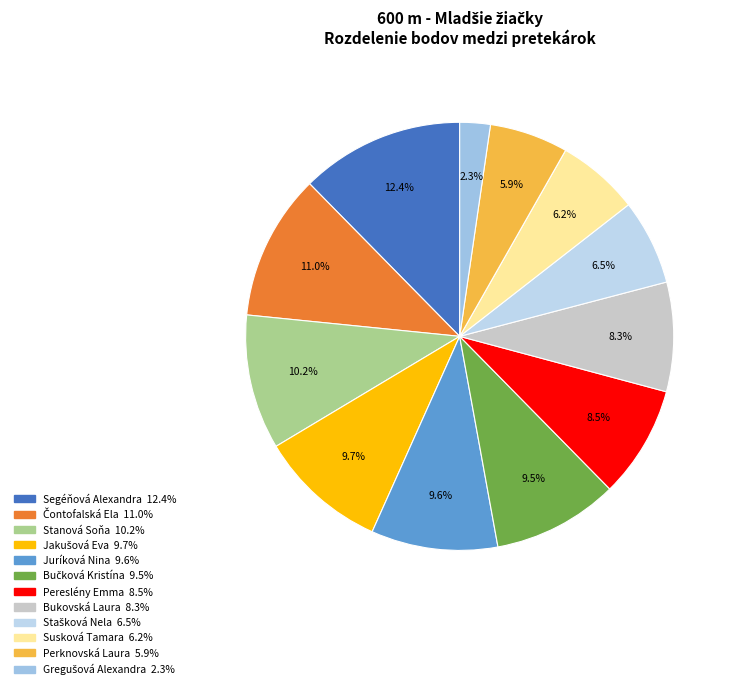

True or false: Jakušová Eva accounts for 10% of the total.

True